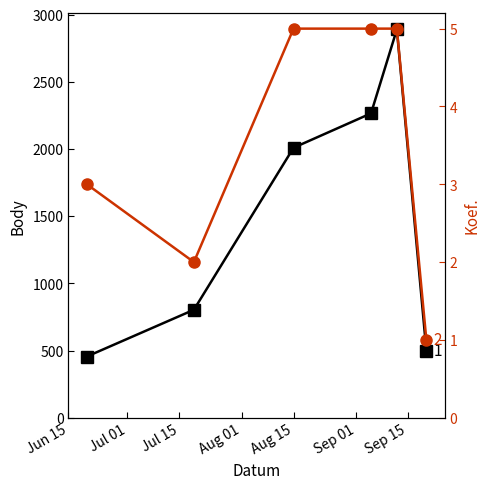

What position from the left is Aug 01?

4